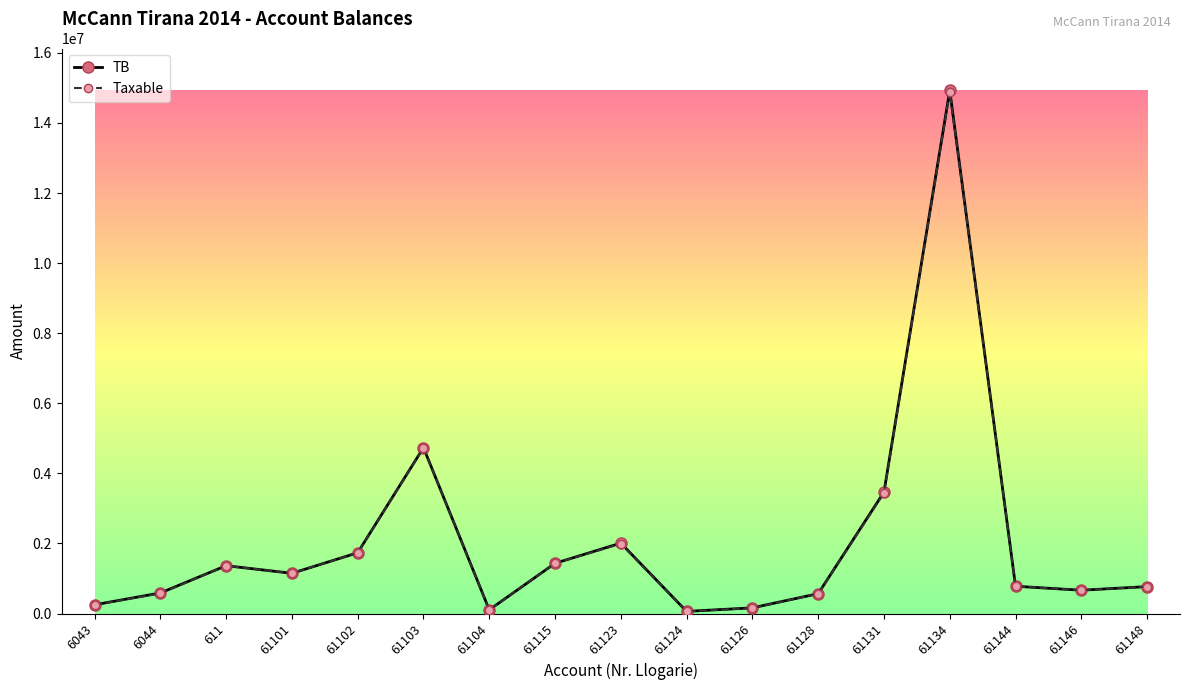

Where does the TB series first go above 779642?

611